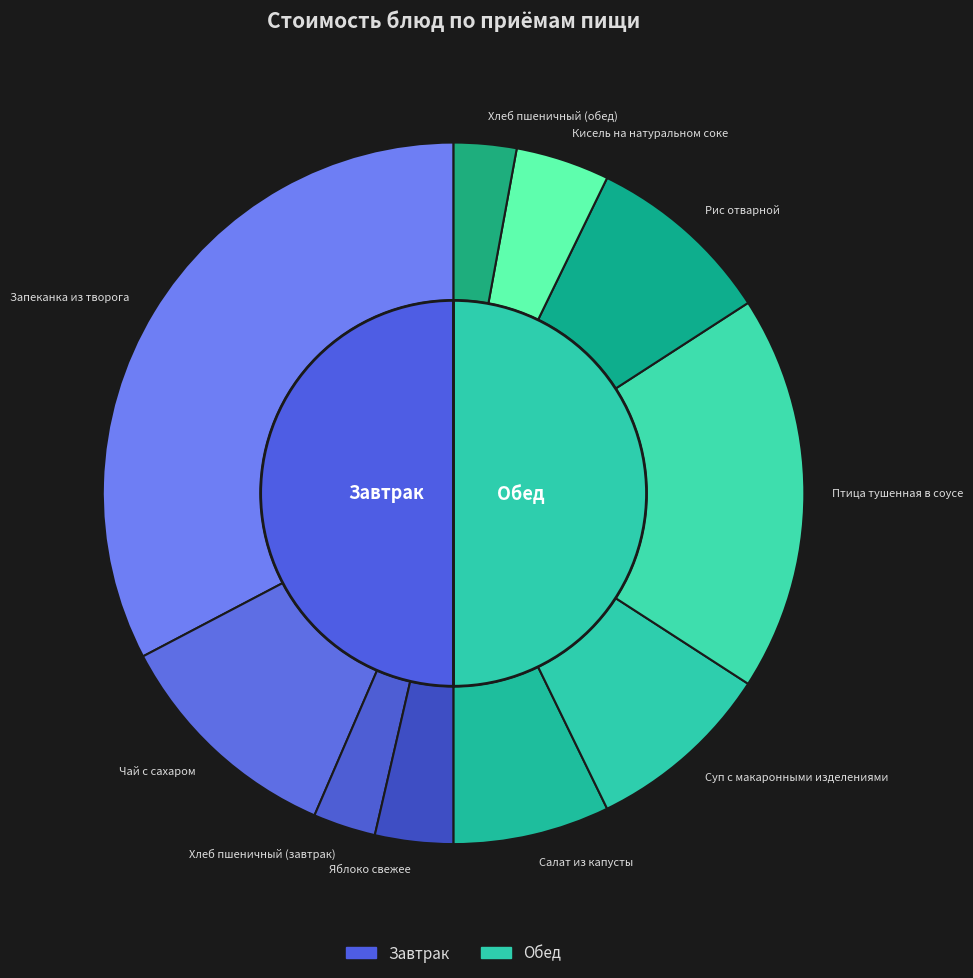

Is it true that Хлеб пшеничный (завтрак) is 3% of the pie?

True